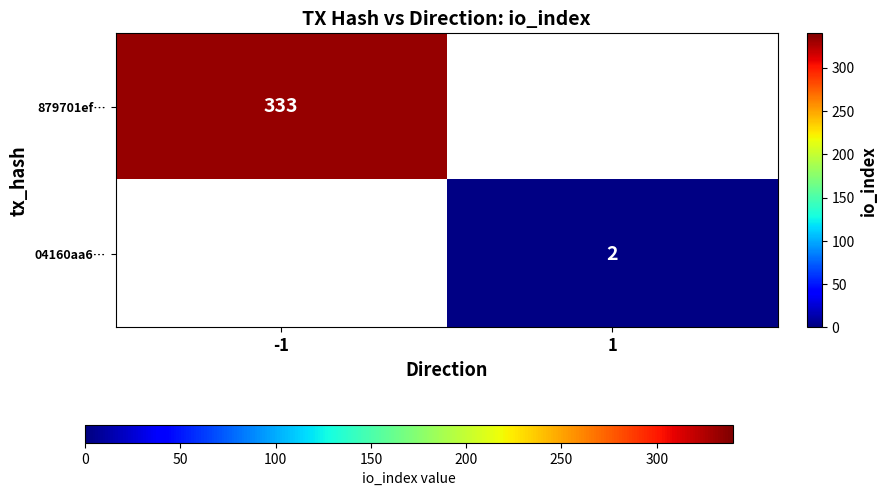

True or false: 879701ef… has a value of 532 at -1.

False